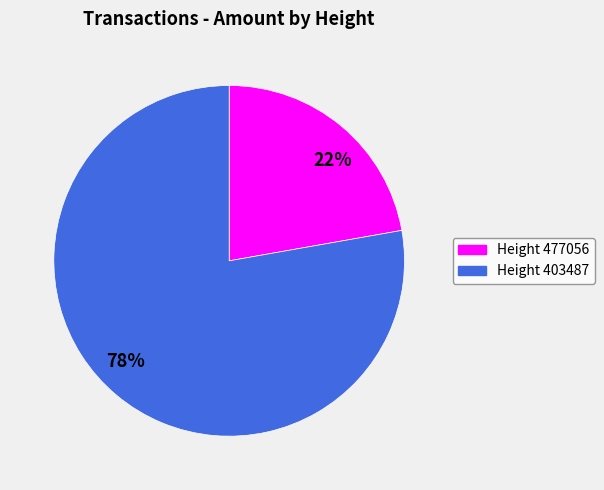

To the nearest percent, what is the difference between the largest and smallest slice percentages?

56%